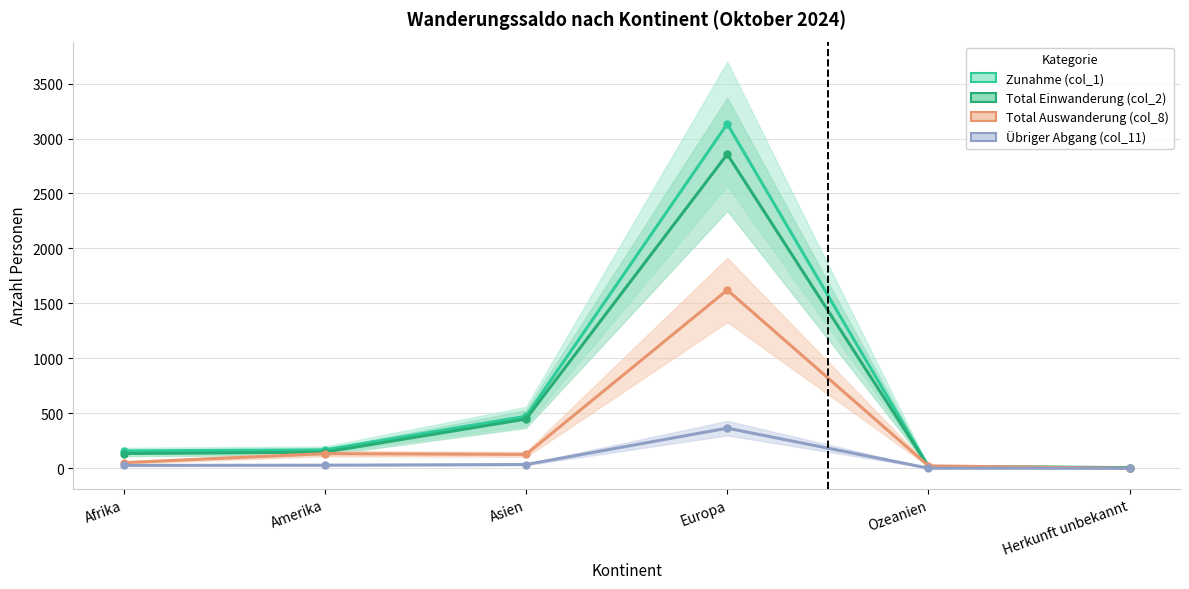

Rank the categories by Total Auswanderung (col_8) value from highest to lowest.

Europa, Amerika, Asien, Afrika, Ozeanien, Herkunft unbekannt